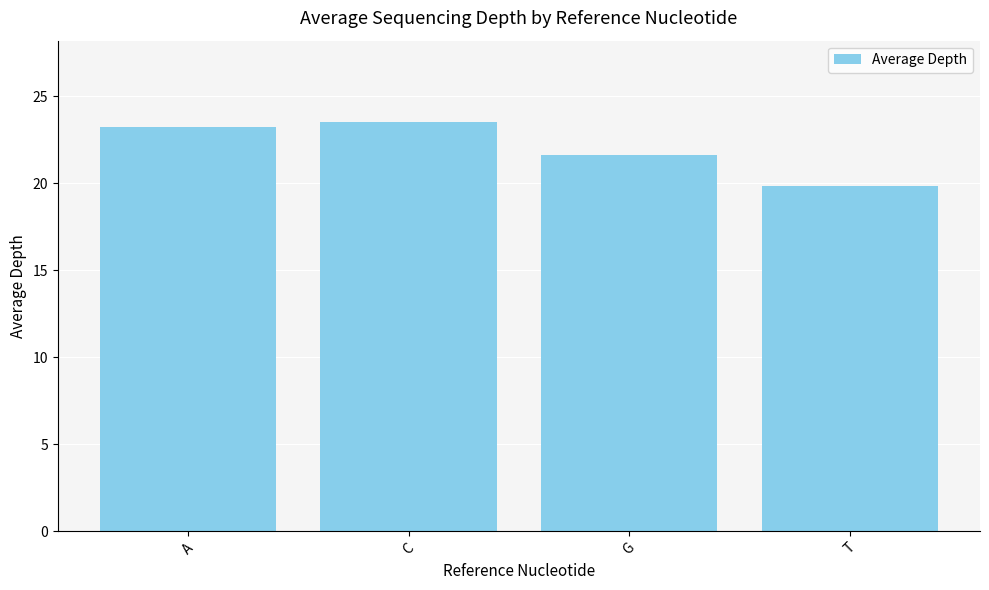

Are the bars grouped side by side (vs. stacked)?

No